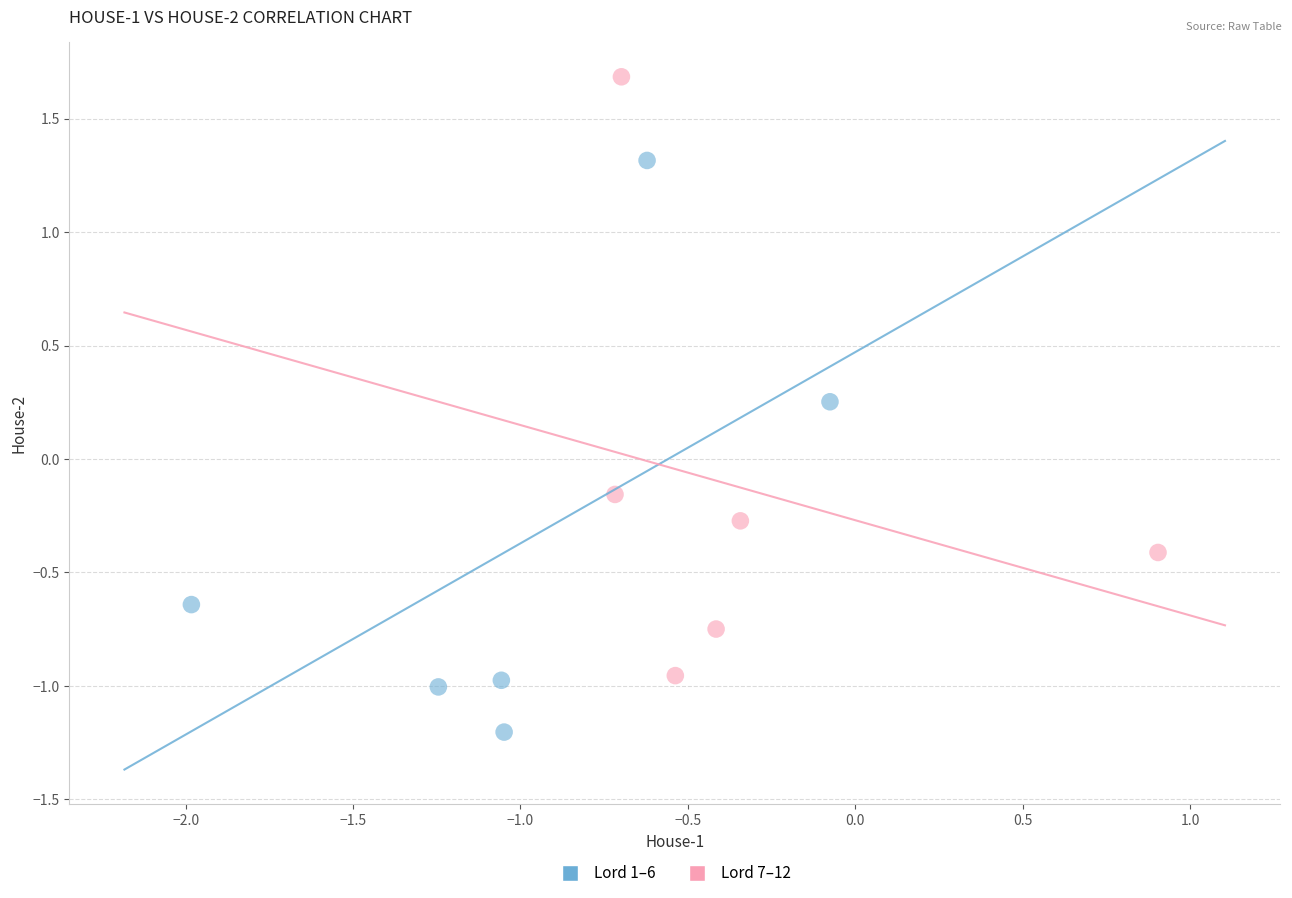

Which series reaches the maximum Y coordinate?

Lord 7–12